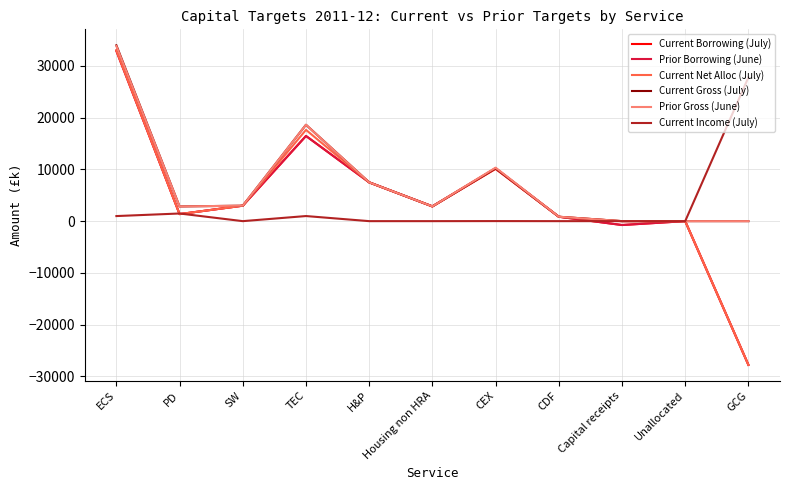

Is it true that Current Income (July) equals 0 at Unallocated?

True